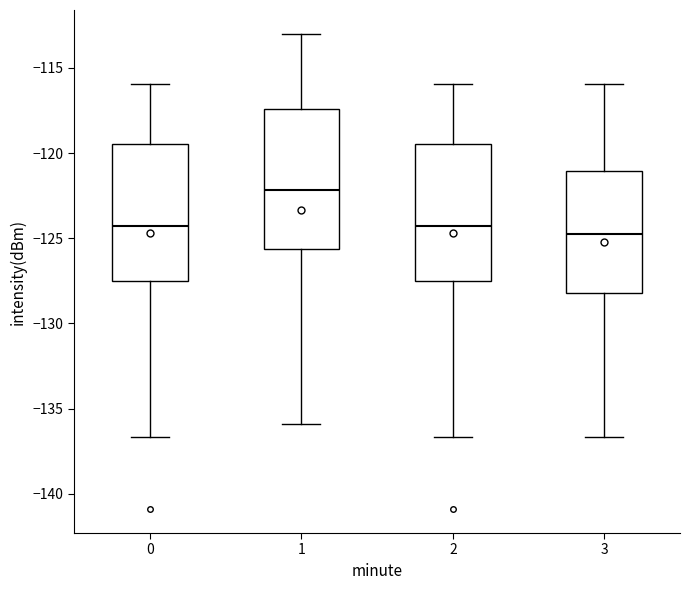

Which box's median line is the highest?

1